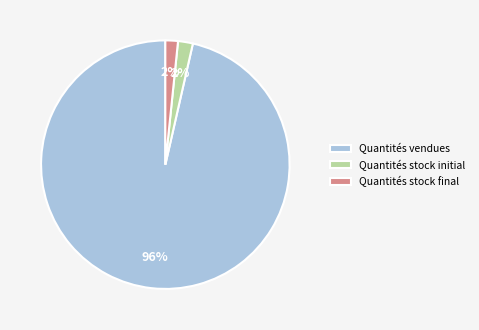

Which slice is the largest?

Quantités vendues